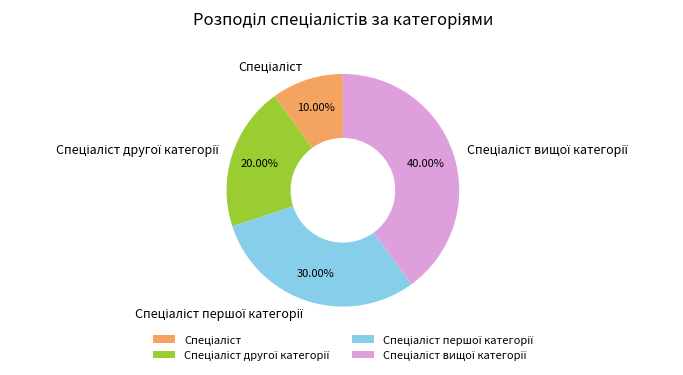

Is there a majority slice in this chart?

No